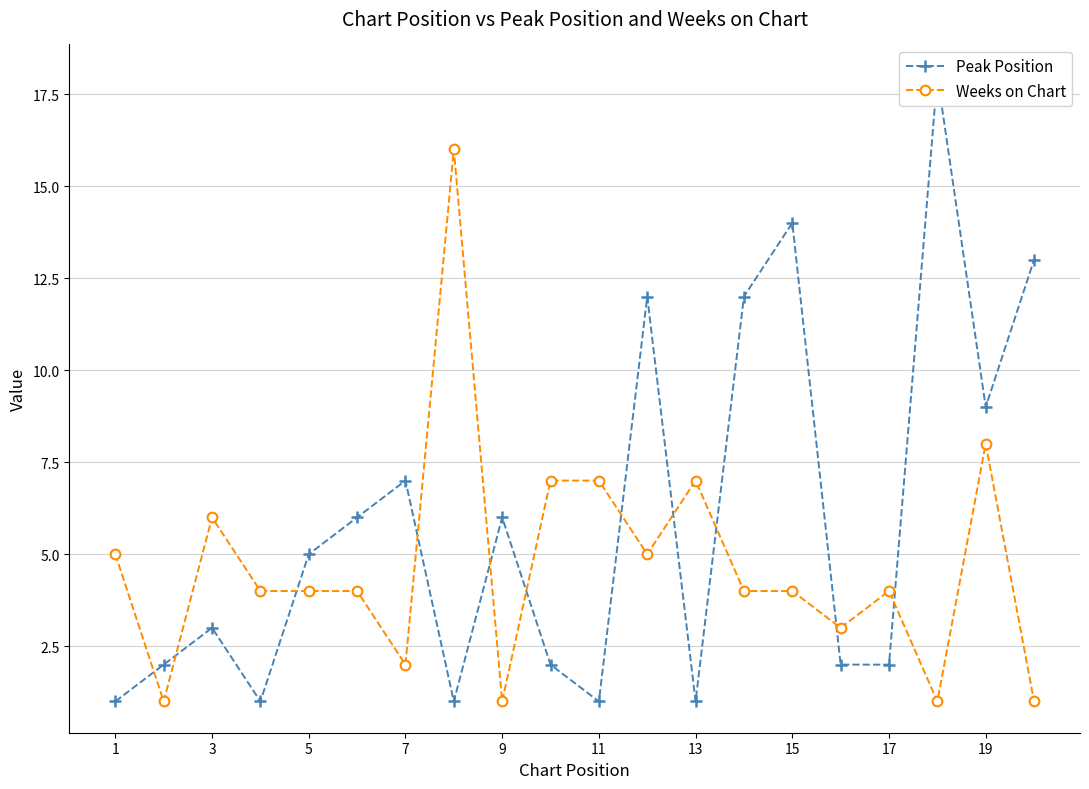

True or false: Weeks on Chart has a value of 8 at 19.

True